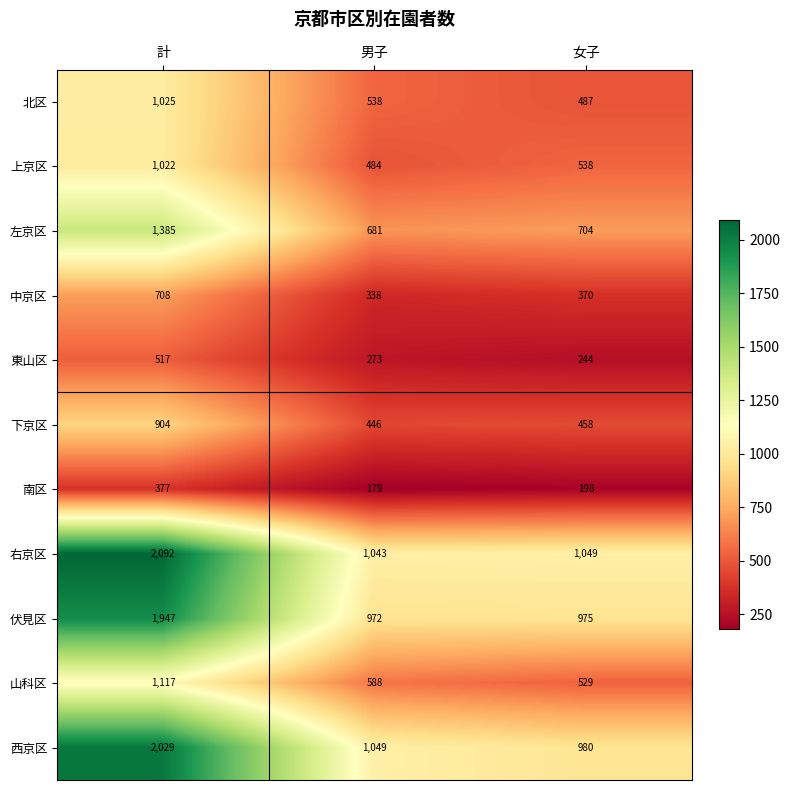

Which series has the largest total across all categories?

右京区